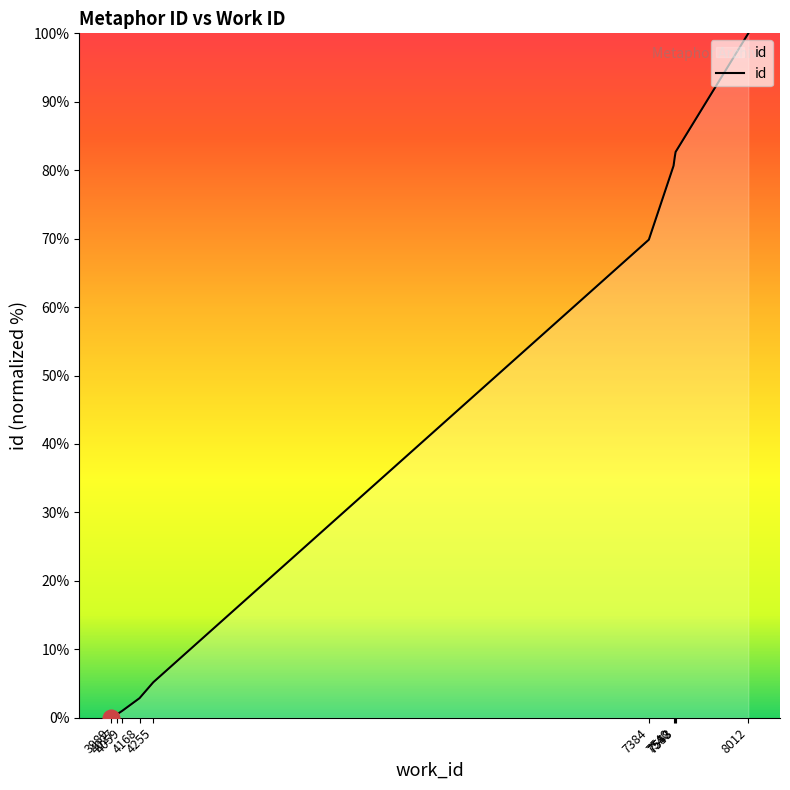

Which has a higher value, 7553 or 4059?

7553